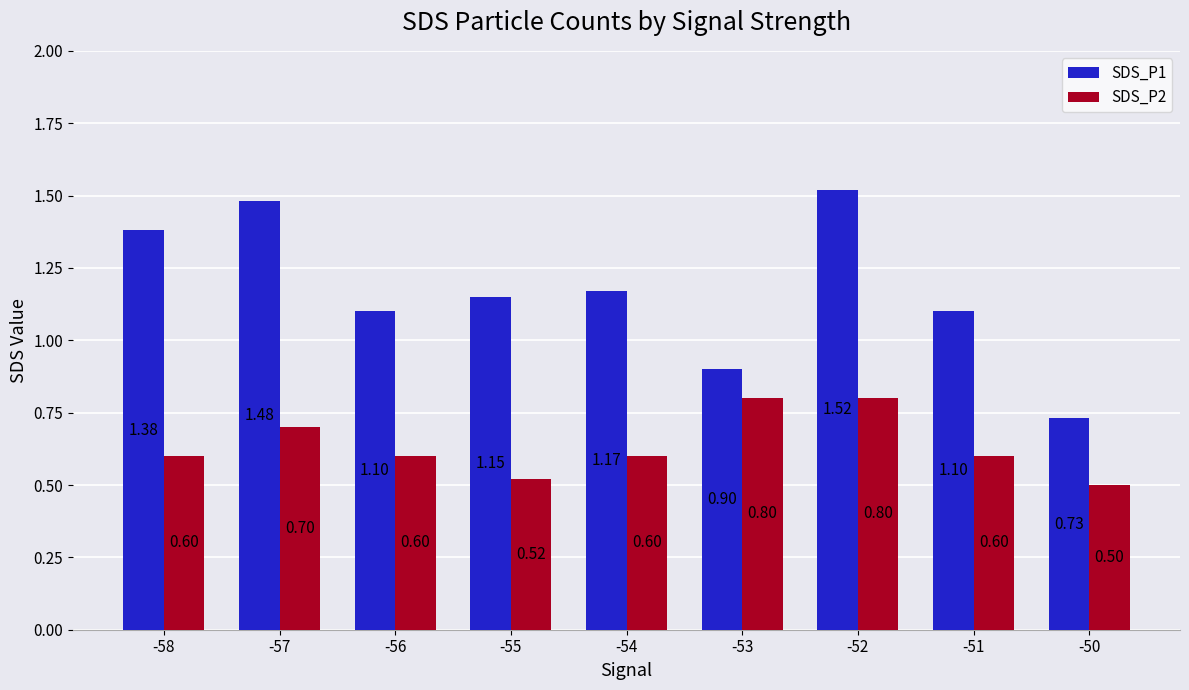

What is the value of the SDS_P2 bar at the 4th from the left?

0.5